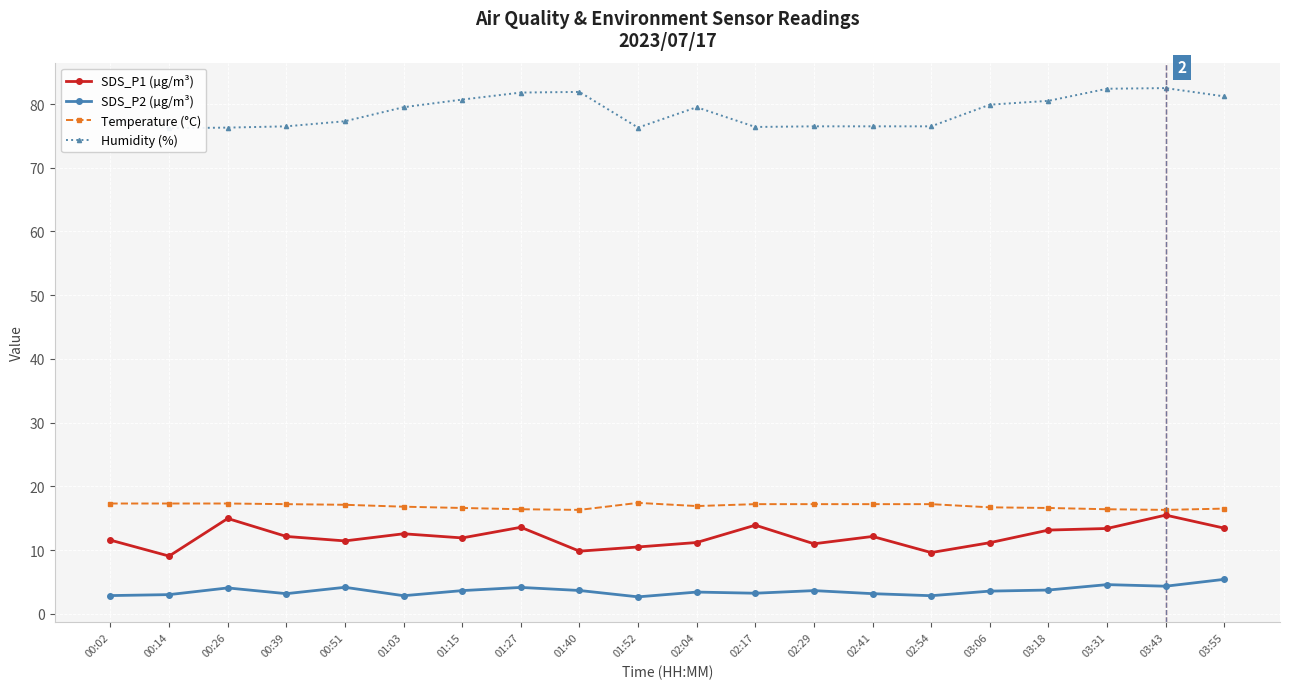

What is the difference between the Humidity (%) values at 02:04 and 00:26?

3.2